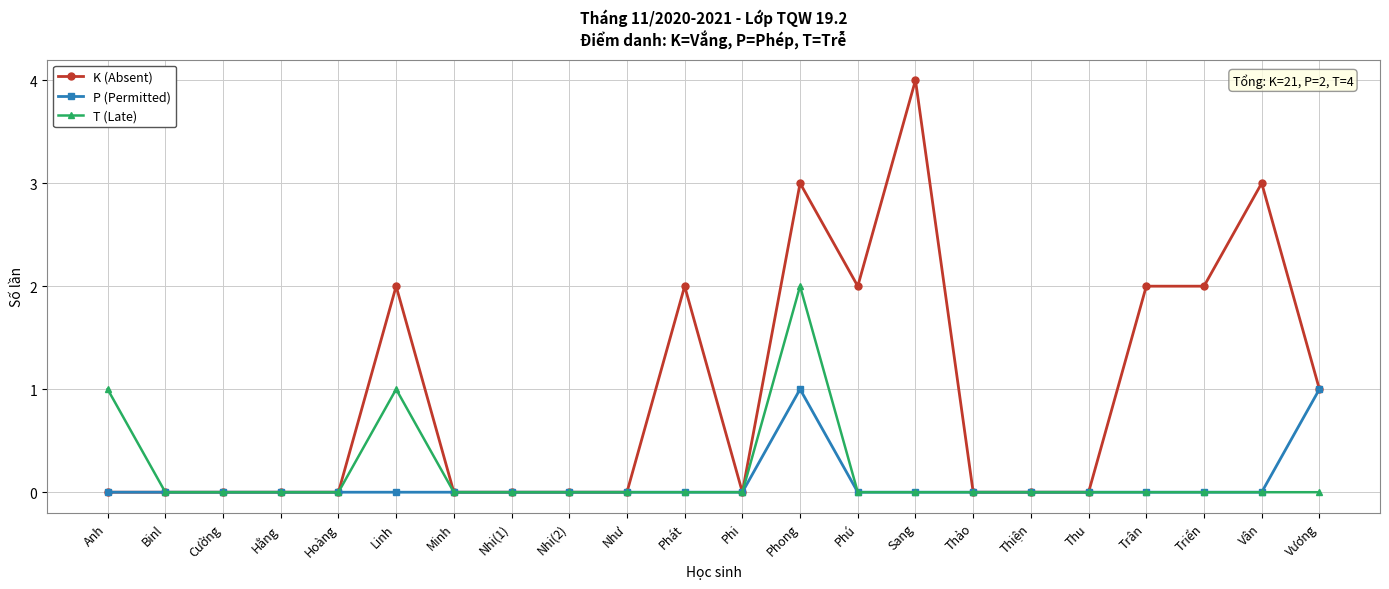

What is the label of the 22nd point from the right?

Anh